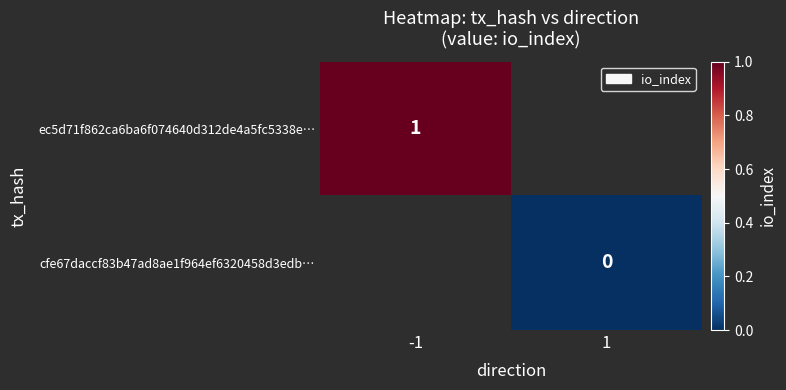

Which series has the largest range (max minus min)?

ec5d71f862ca6ba6f074640d312de4a5fc5338e…